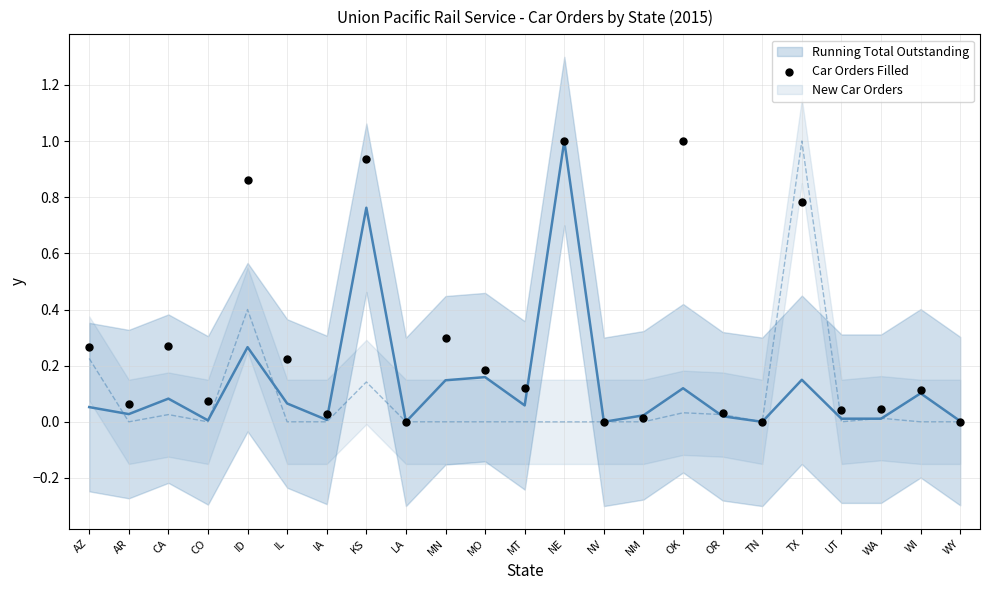

What is the range of Y values (max minus min)?

1.0